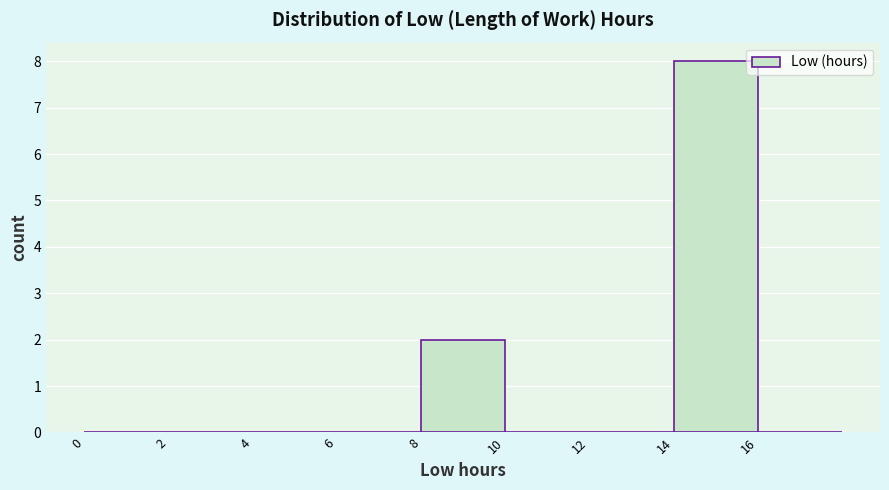

Reading left to right, list every bar in this chart as the range it spans on the x-axis followed by its height. The values are not printed on the chart, so give them approximately, as read against the axis.

0 to 2: 0
2 to 4: 0
4 to 6: 0
6 to 8: 0
8 to 10: 2
10 to 12: 0
12 to 14: 0
14 to 16: 8
16 to 18: 0